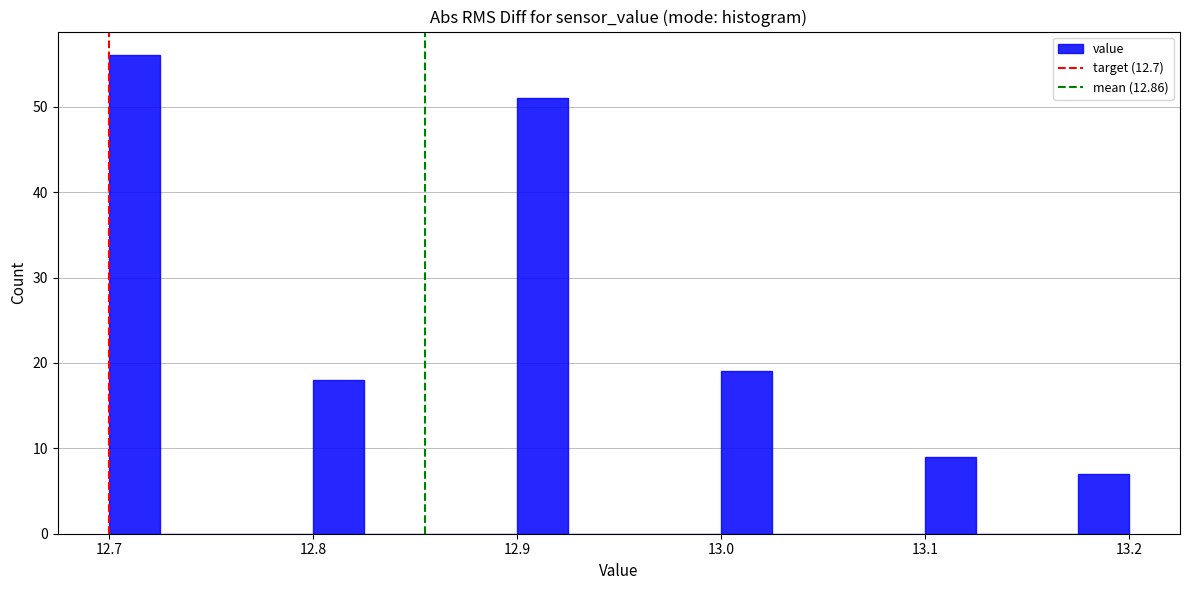

Read against the x-axis, roughly where is the centre of the tallest bar?

12.71